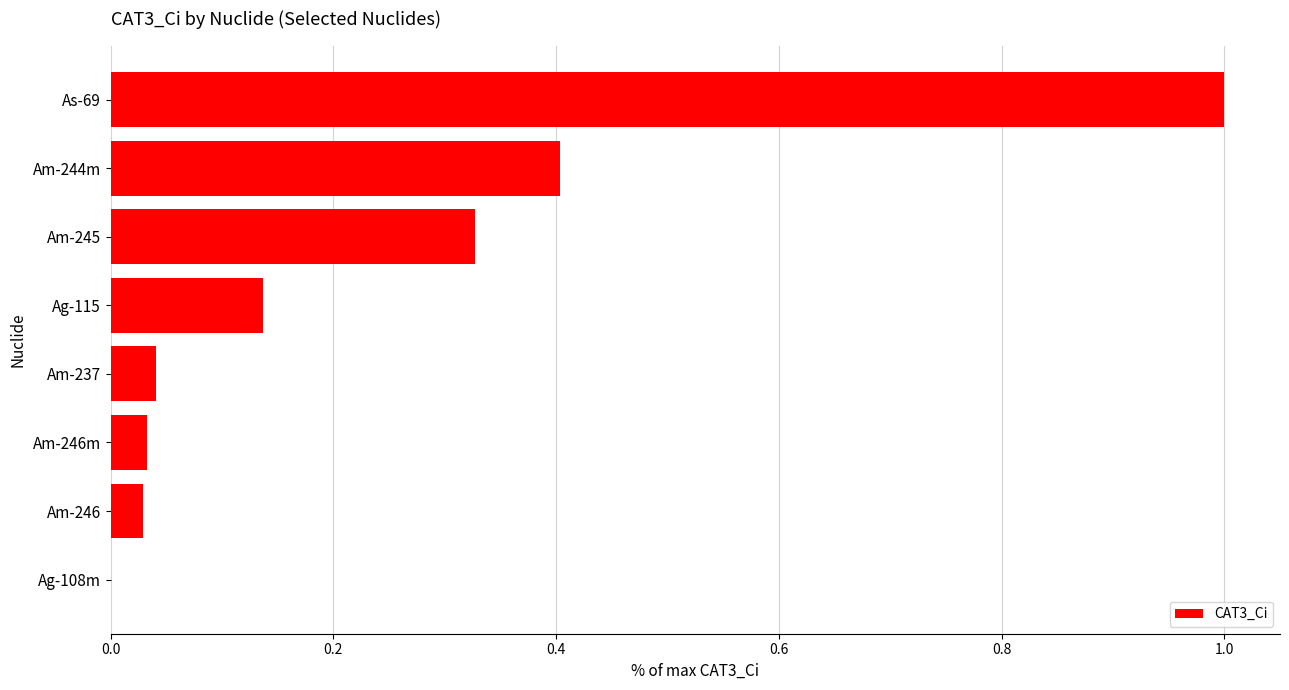

What is the sum of all values?

2.0